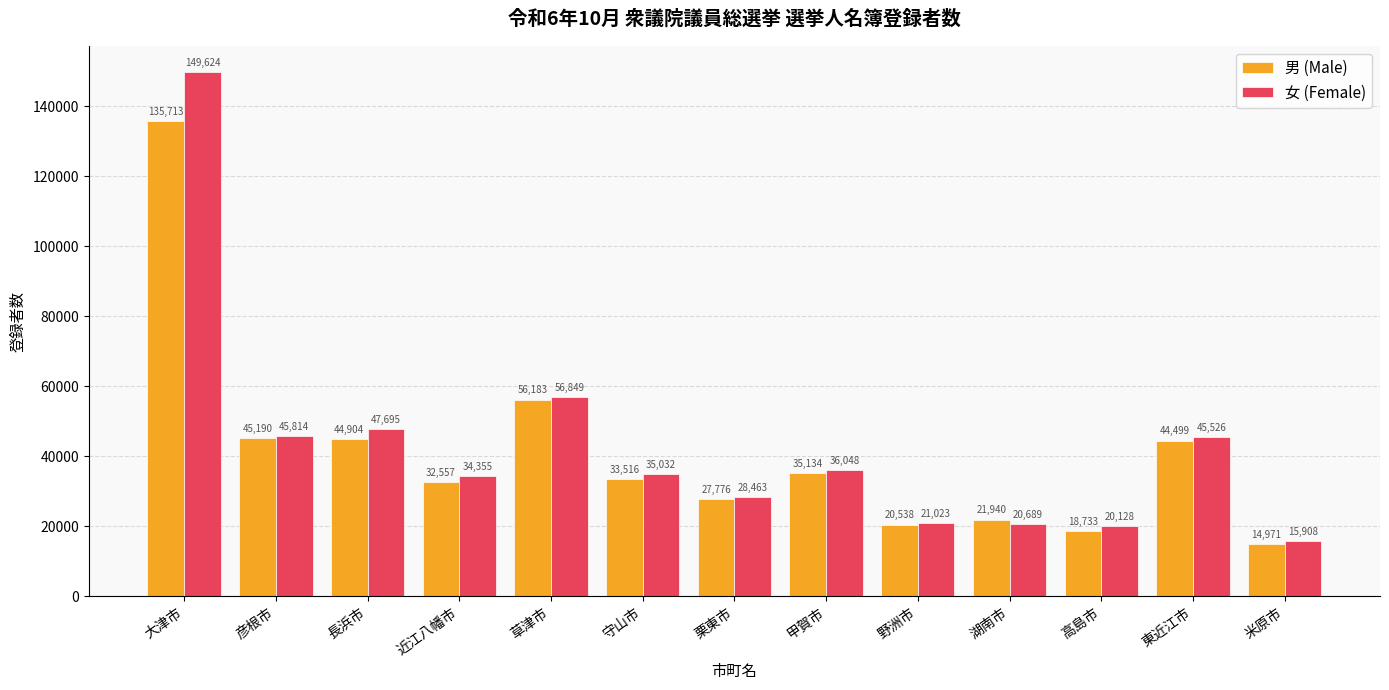

What is the total value across all series at 大津市?

285337